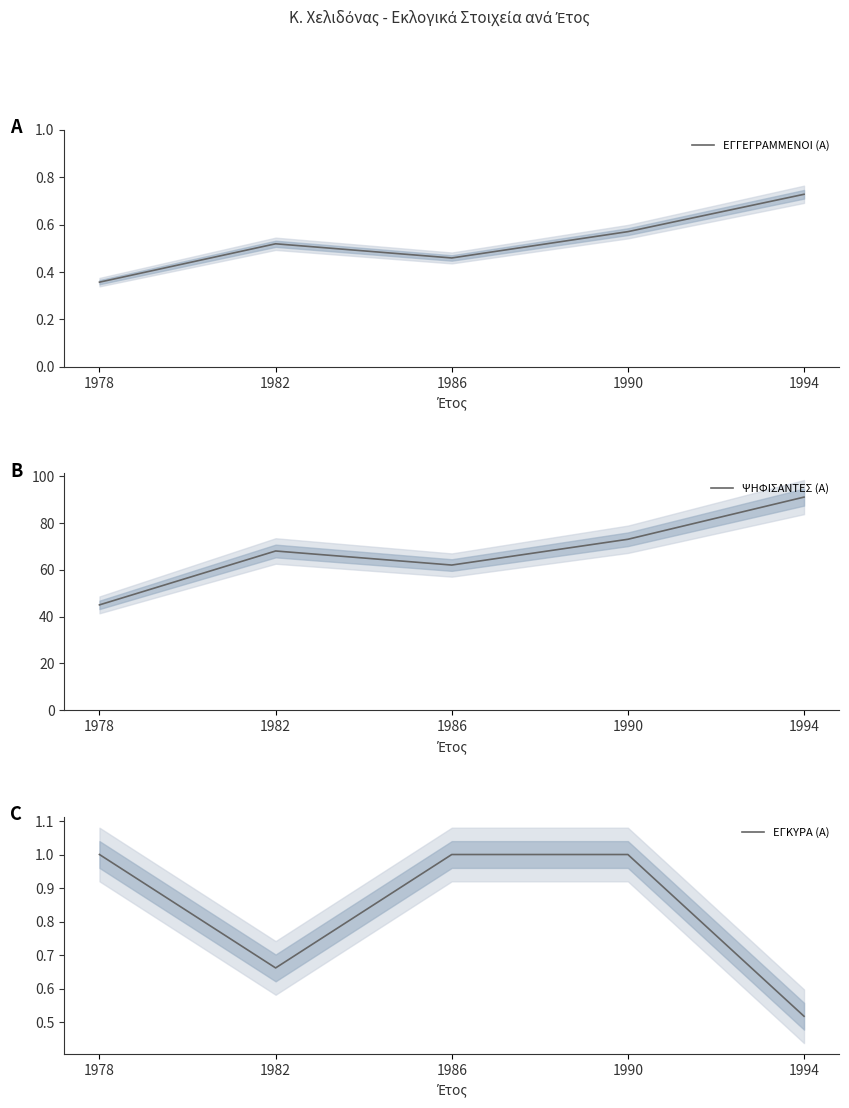

What is the average value of the ΕΓΚΥΡΑ (Α) series?

0.8